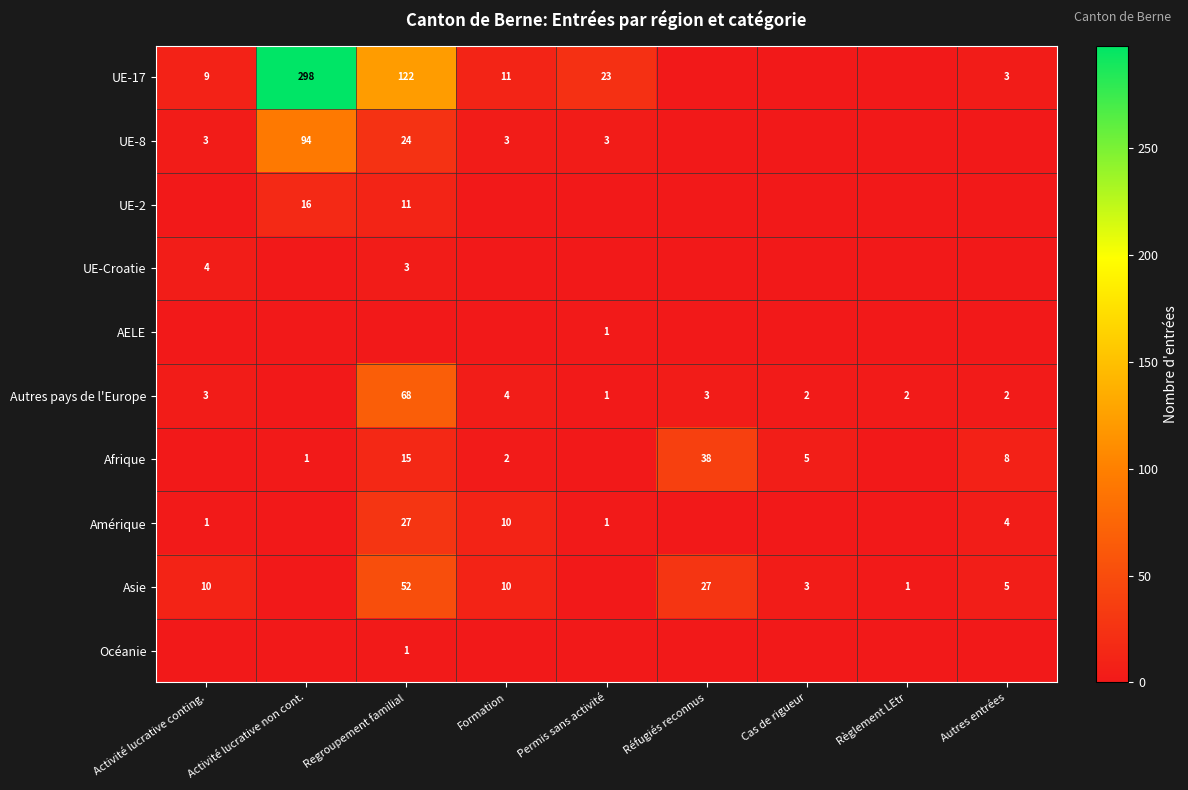

Is it true that UE-8 equals 2 at Activité lucrative conting.?

False